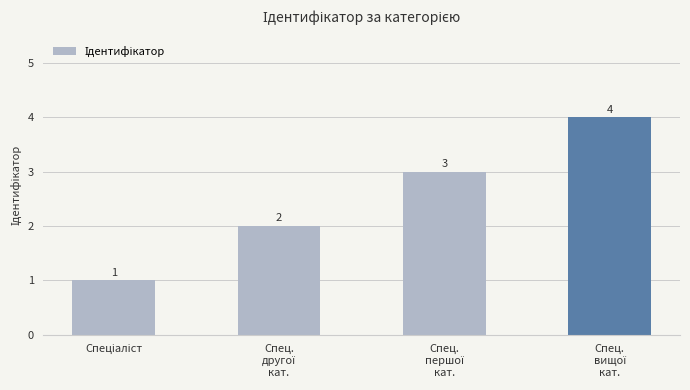

What is the sum of all values?

10